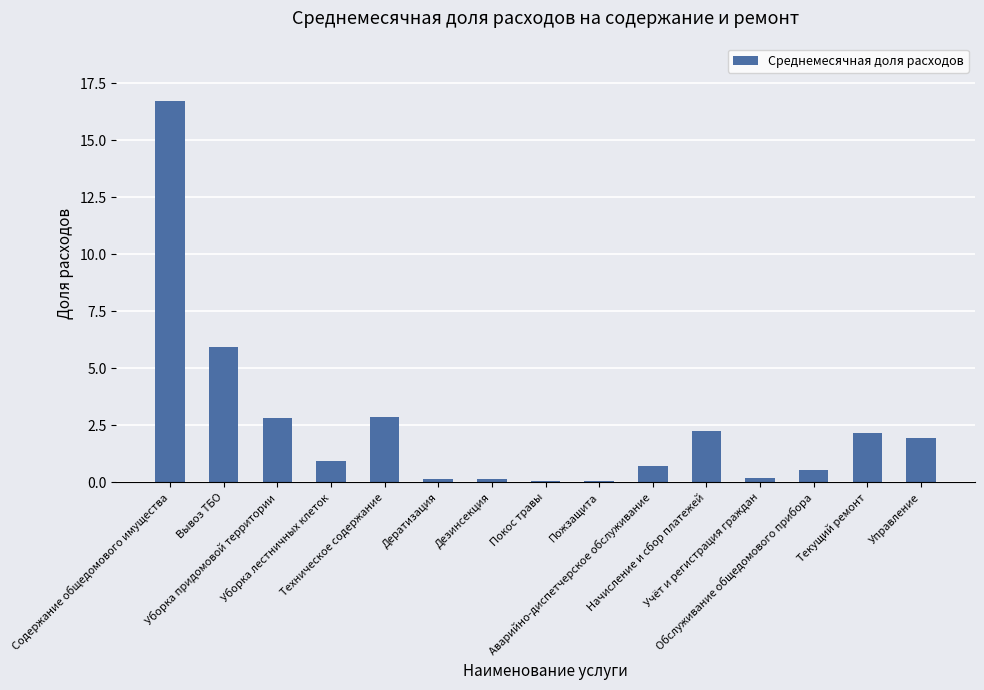

What is the label of the 1st bar from the right?

Управление